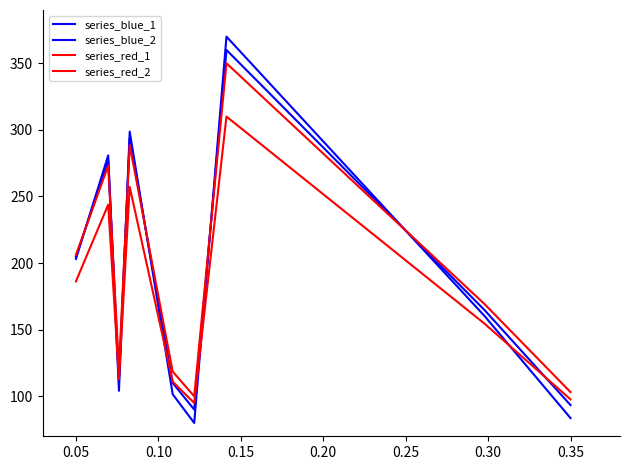

How many lines are shown in the chart?

4